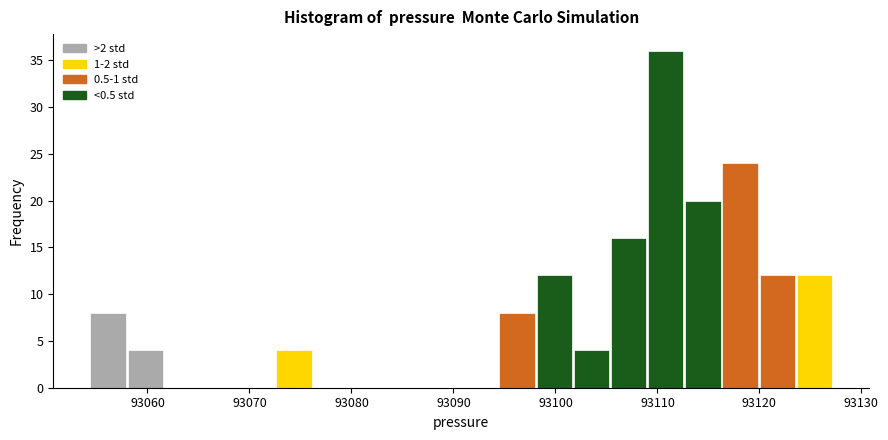

Around what value on the x-axis is the tallest bar? Give the approximate position of its centre, as read against the axis.

93111